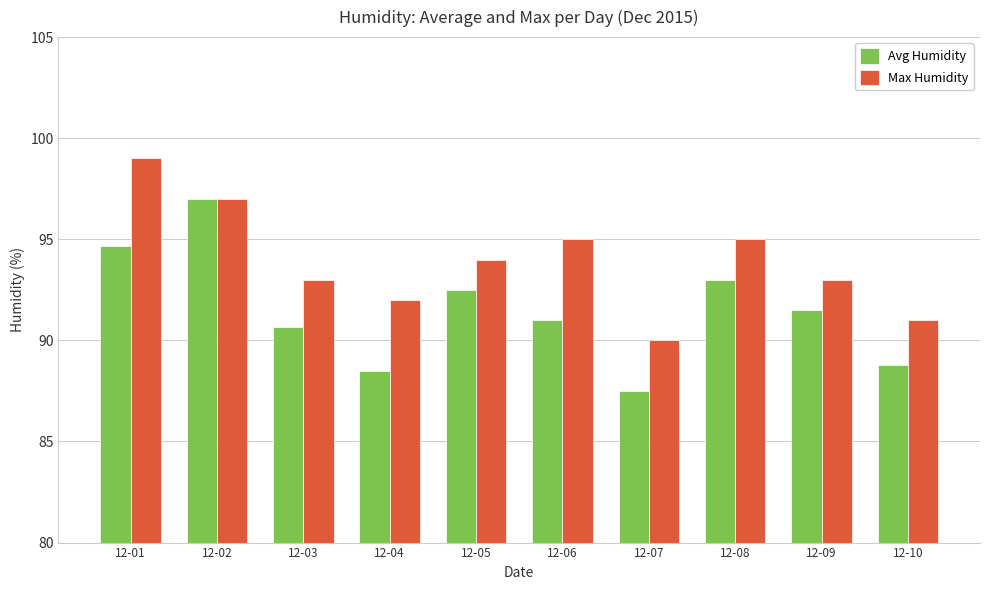

Rank the series at 12-07 from highest to lowest value.

Max Humidity, Avg Humidity